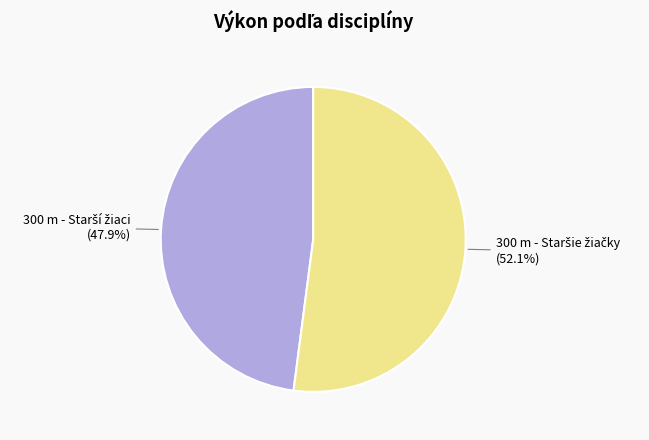

To the nearest percent, what is the average slice percentage?

50%